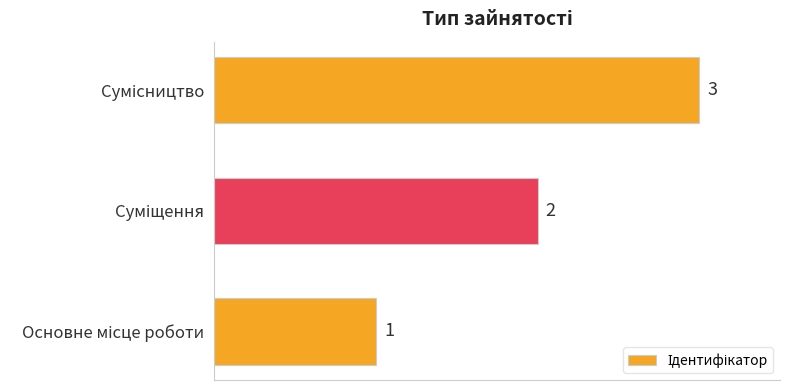

How many values are between 1 and 3?

3